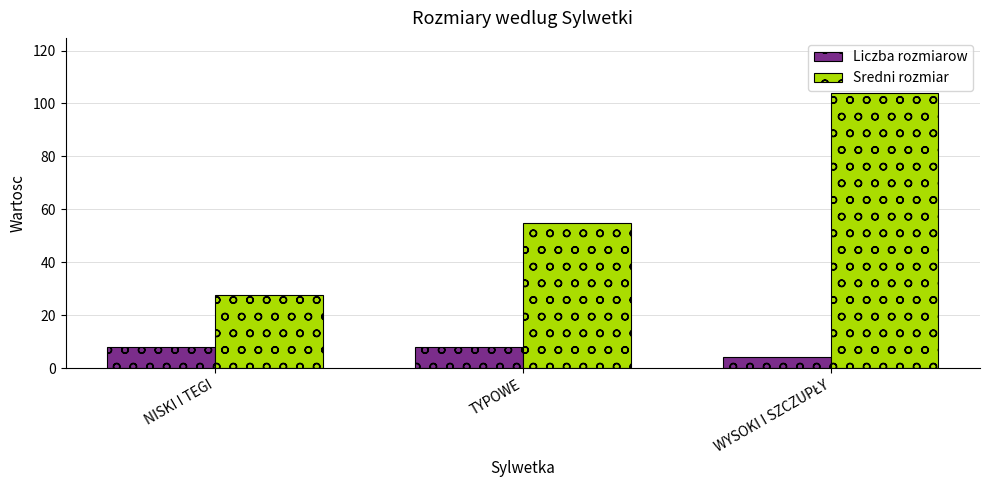

True or false: Liczba rozmiarow has a value of 13.8 at NISKI I TEGI.

False